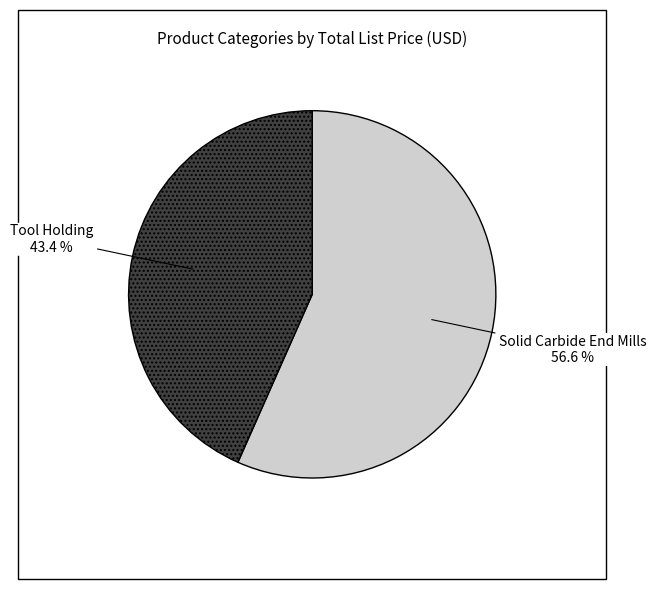

To the nearest percent, what is the average slice percentage?

50%